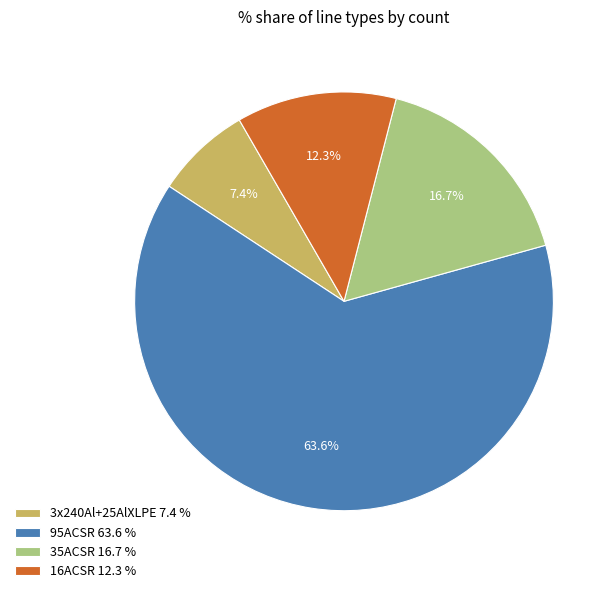

Which category has the biggest portion of the pie?

95ACSR